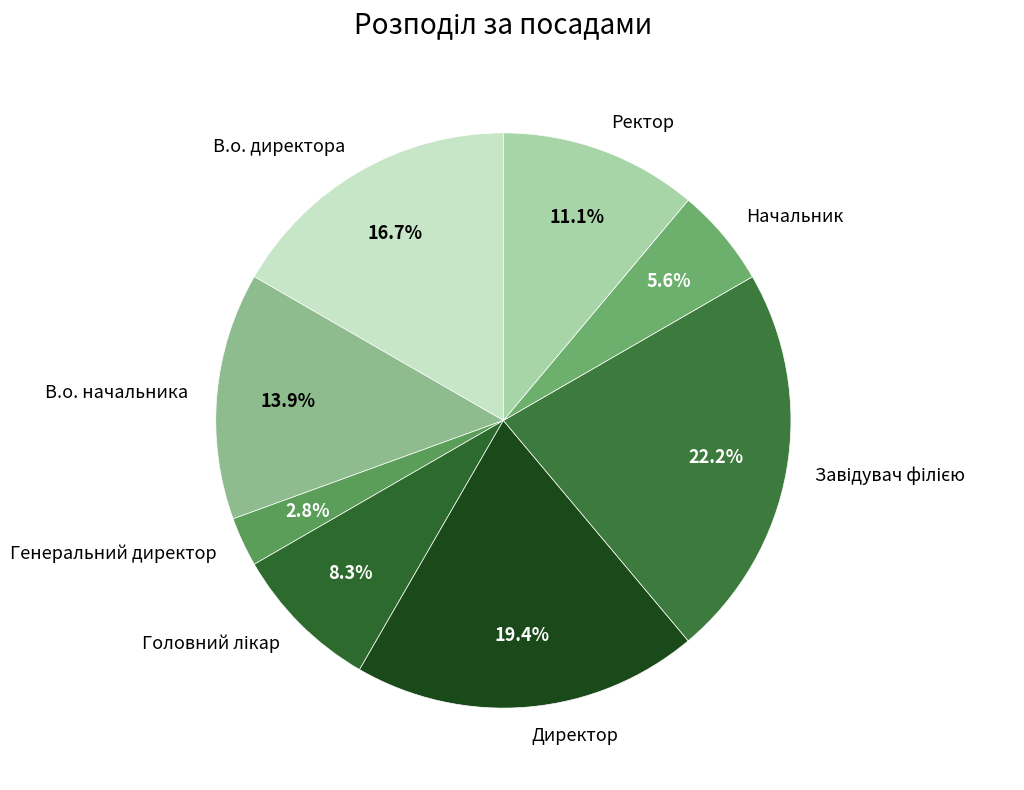

Does any single category account for the majority?

No